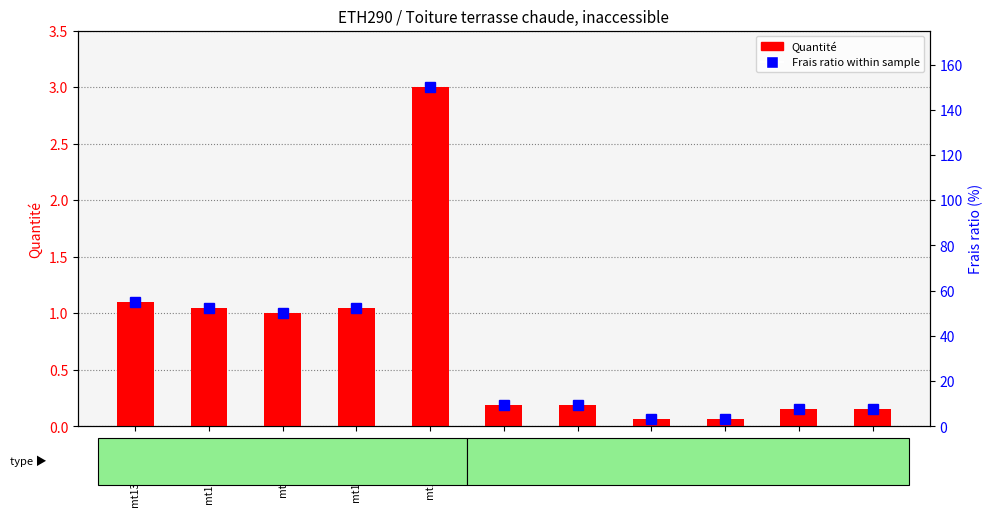

What is the label of the 9th bar from the left?

mo101